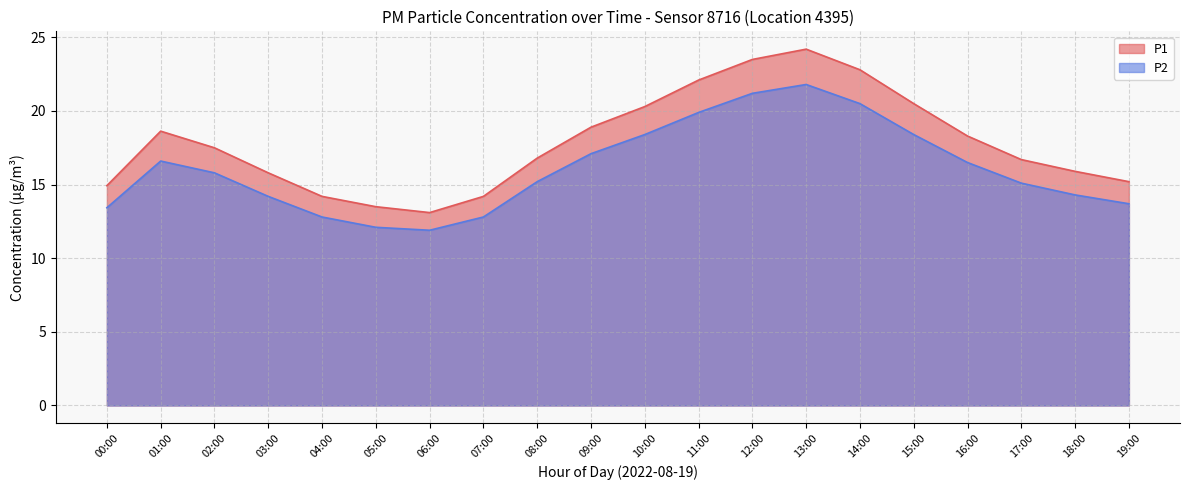

What are all the series names shown in the legend?

P1, P2